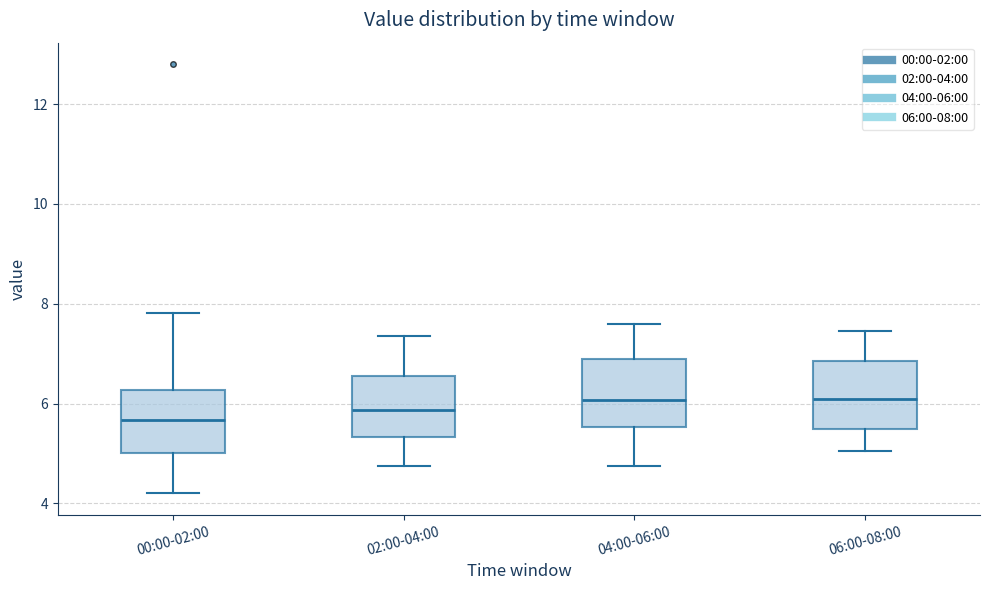

Reading left to right, read every box against the y-axis: the position of its median line, the range the box covers, and the ends of its whiskers. The values are not printed on the chart, so give them approximately, as read against the axis.

00:00-02:00: median 5.6, box 5.0 to 6.2, whiskers 4.2 to 7.8
02:00-04:00: median 5.8, box 5.4 to 6.6, whiskers 4.8 to 7.4
04:00-06:00: median 6.0, box 5.6 to 6.8, whiskers 4.8 to 7.6
06:00-08:00: median 6.2, box 5.4 to 6.8, whiskers 5.0 to 7.4